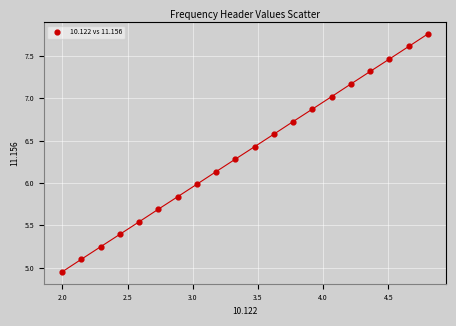

What is the range of Y values (max minus min)?

2.8